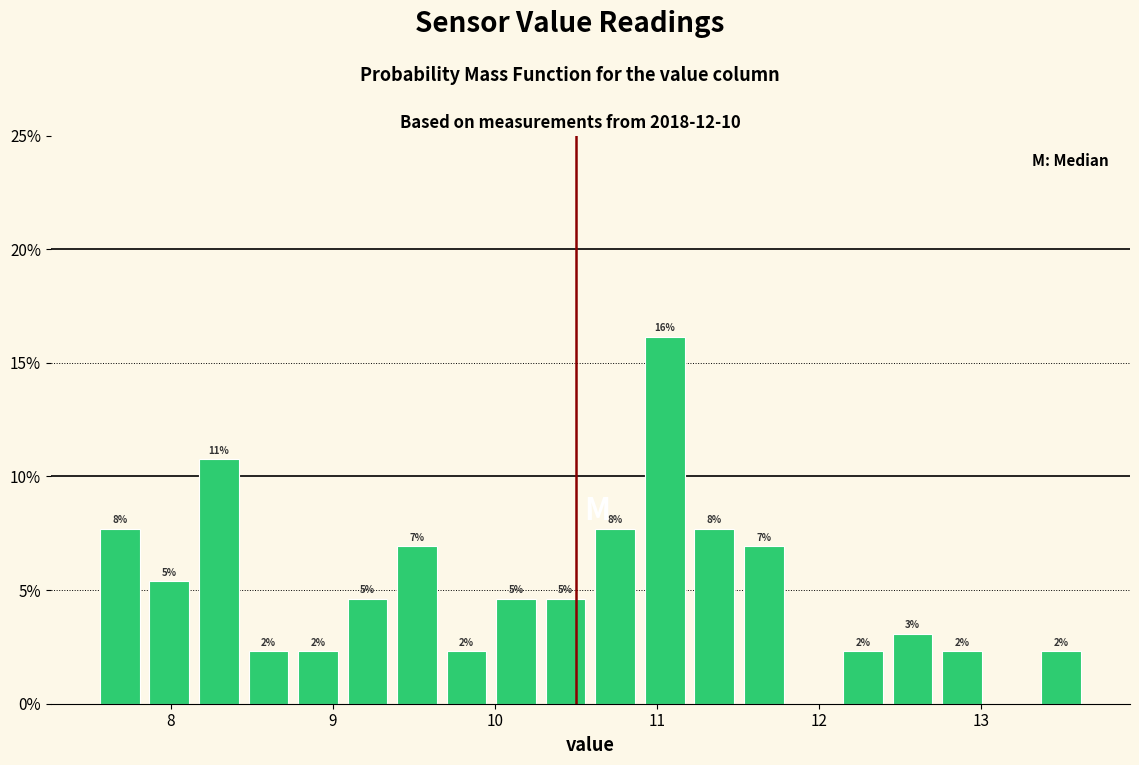

Around what value on the x-axis is the tallest bar? Give the approximate position of its centre, as read against the axis.

11.0